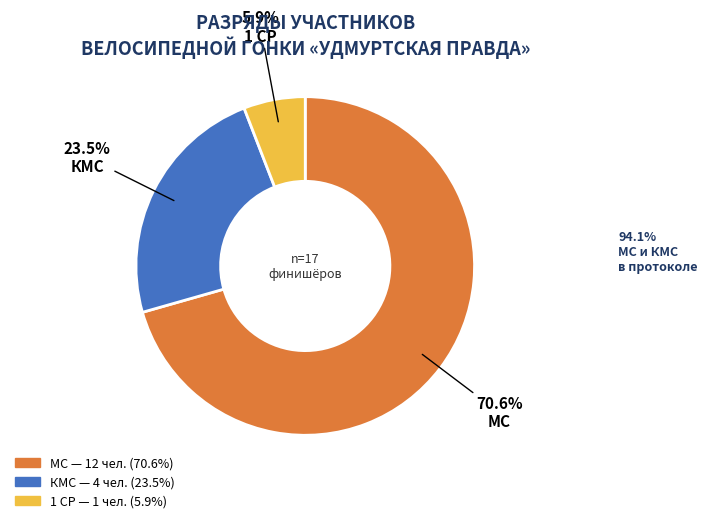

Is there any slice that represents more than half of the pie?

Yes